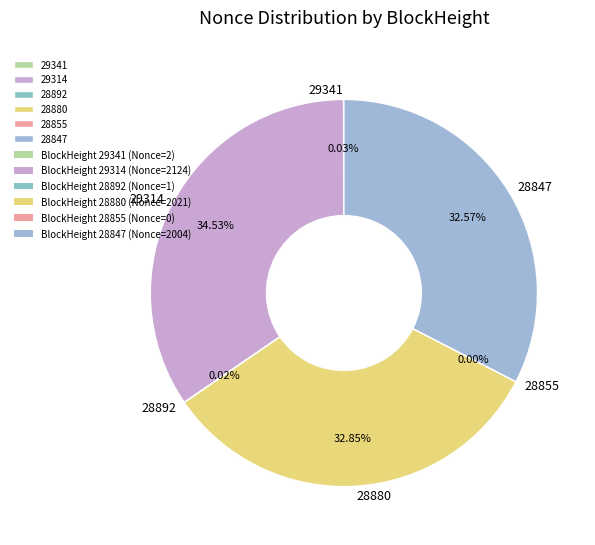

Which slice is the largest?

29314